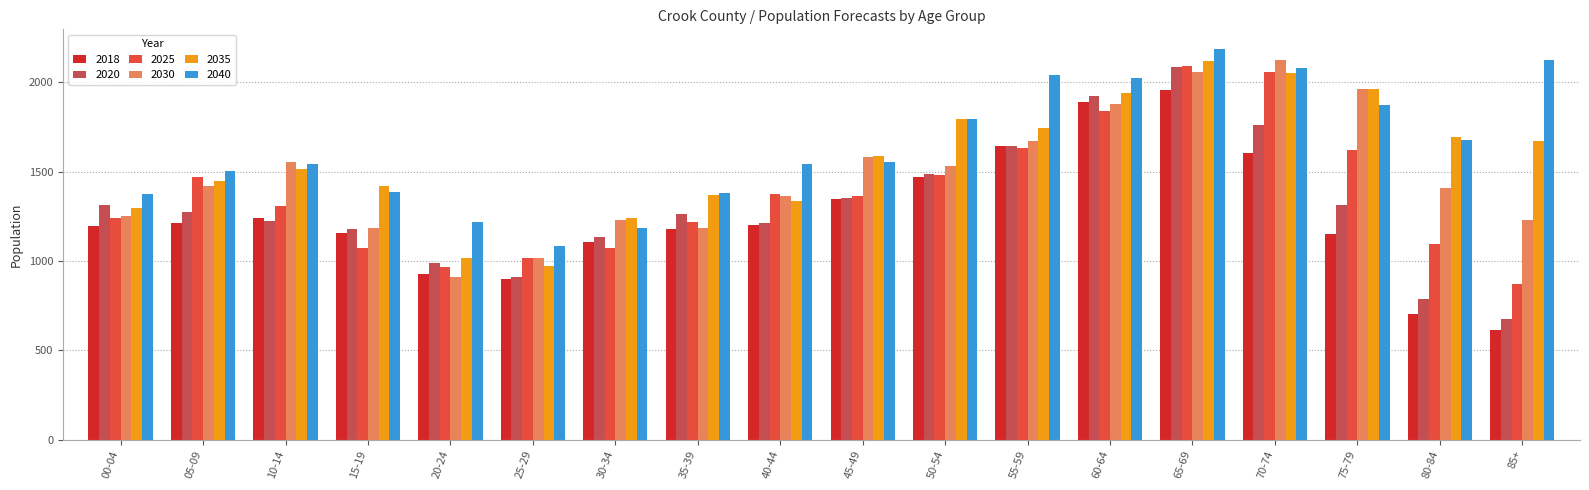

What are all the series names shown in the legend?

2018, 2020, 2025, 2030, 2035, 2040